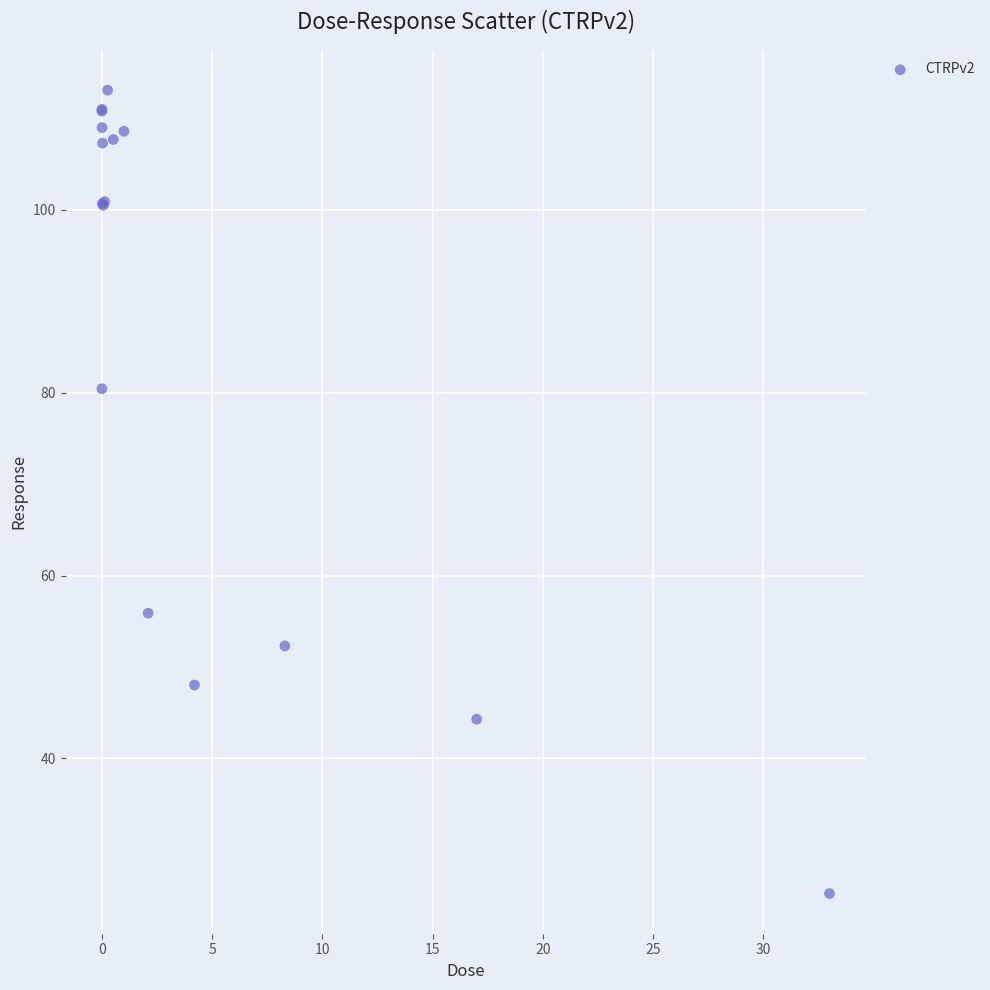

What Y value in the scatter plot is closest to 69?

80.4